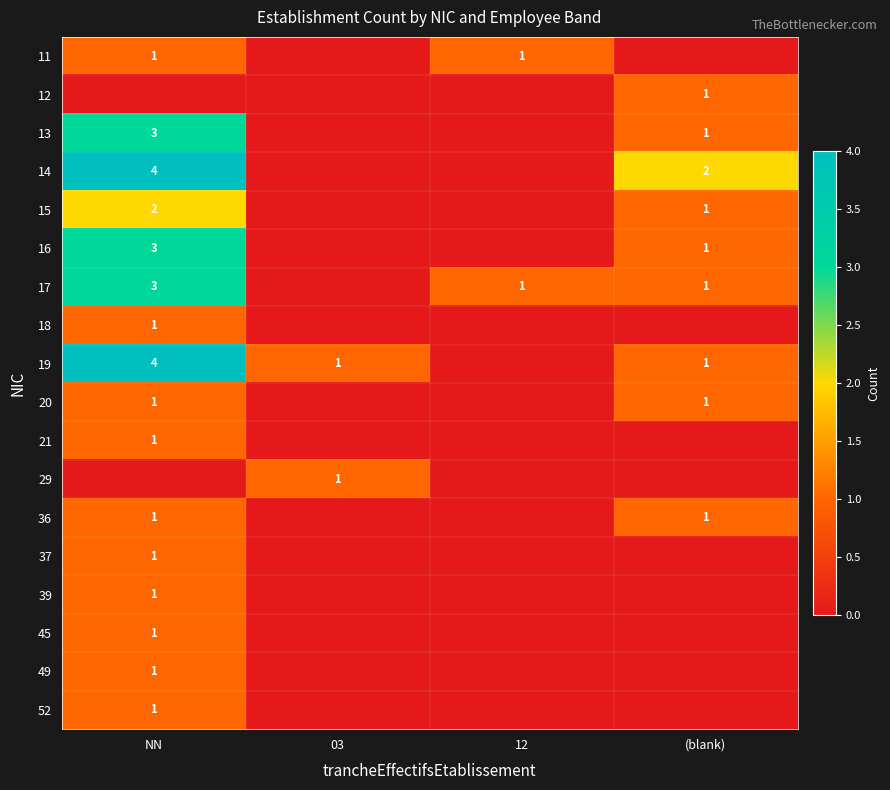

The 13 series shows 3 at NN. True or false?

True